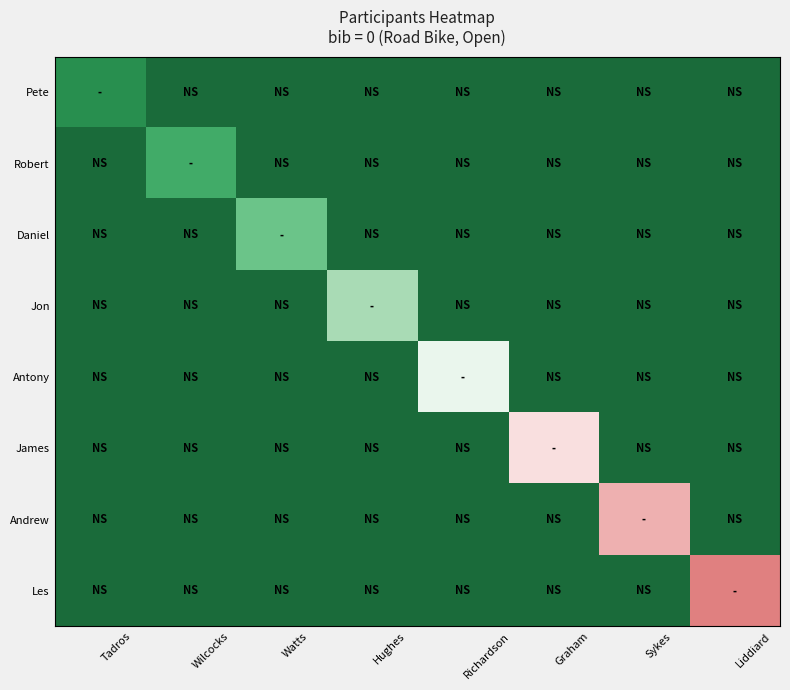

At which category is the sum across all series the highest?

Liddiard